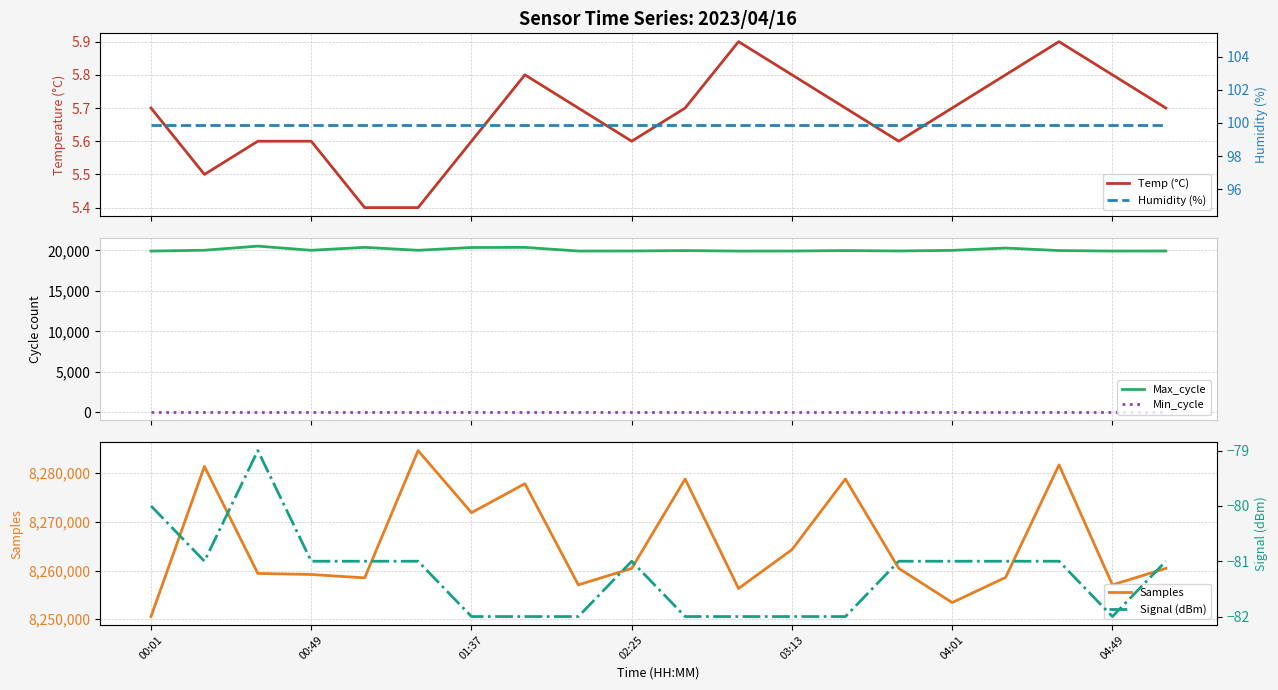

What is the maximum value for Signal (dBm)?

-79.0